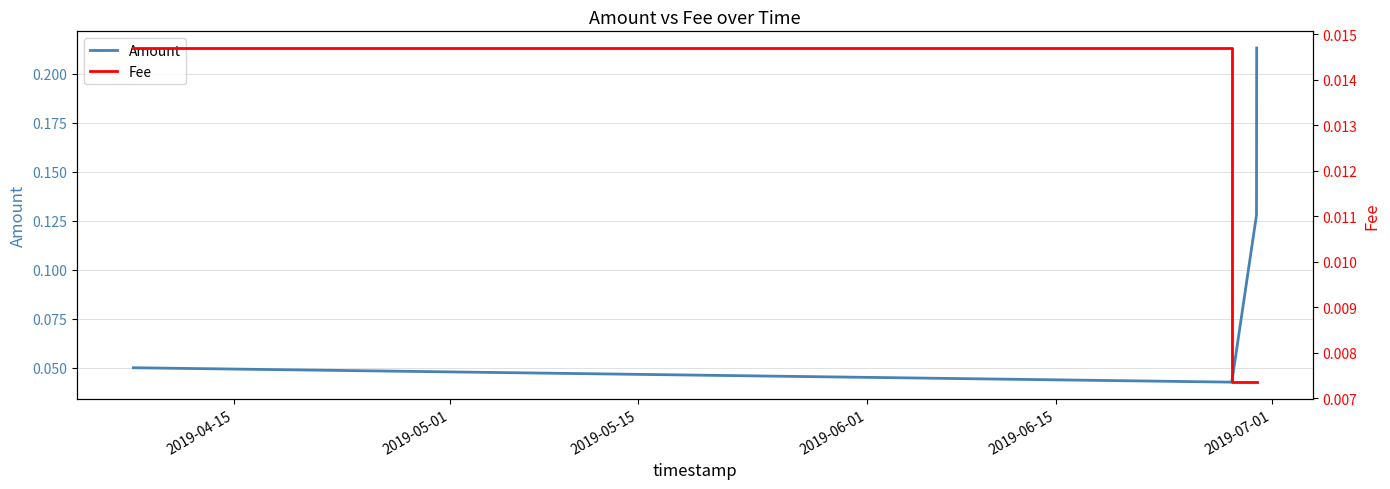

List the series in order of their overall mean, highest first.

Amount, Fee